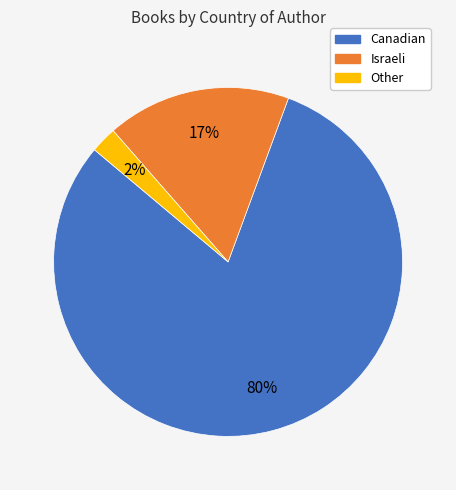

Combined, do Israeli and Other account for over 50%?

No